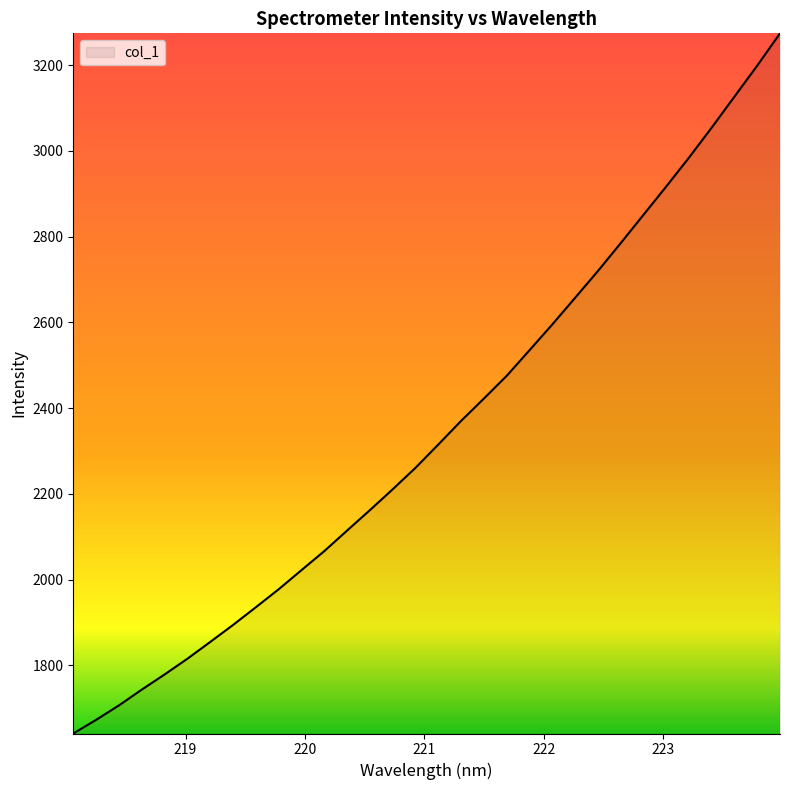

What is the greatest value displayed?

3274.2